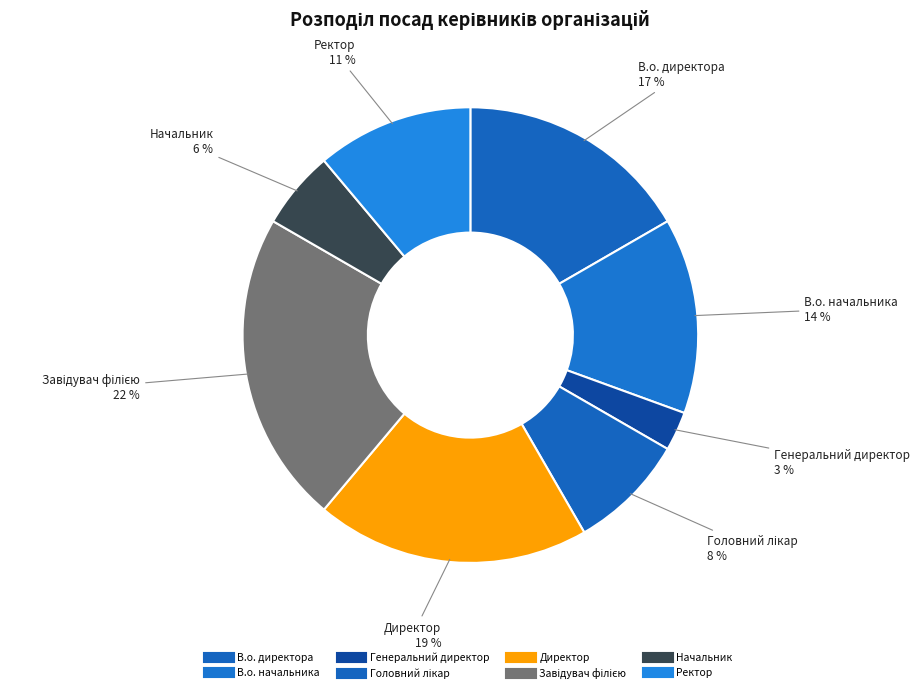

To the nearest percent, what portion does Генеральний директор represent?

3%